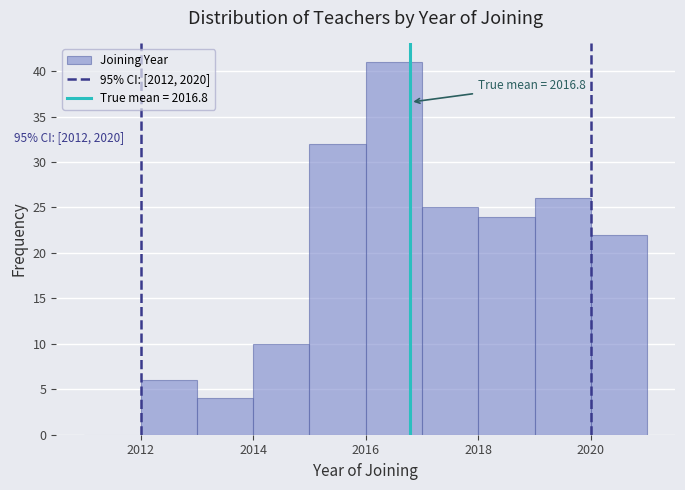

Over which range of the x-axis is the bar tallest?

2016 to 2017